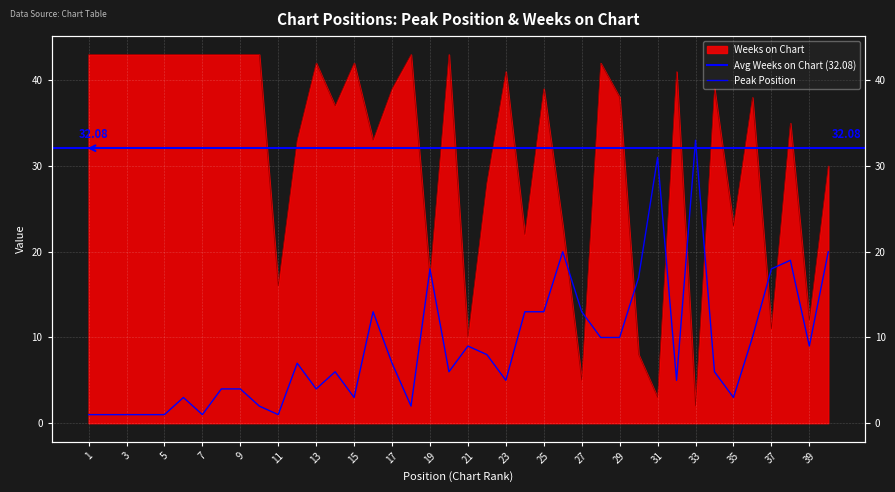

Rank the series by their maximum value, from lowest to highest.

Peak Position, Weeks on Chart